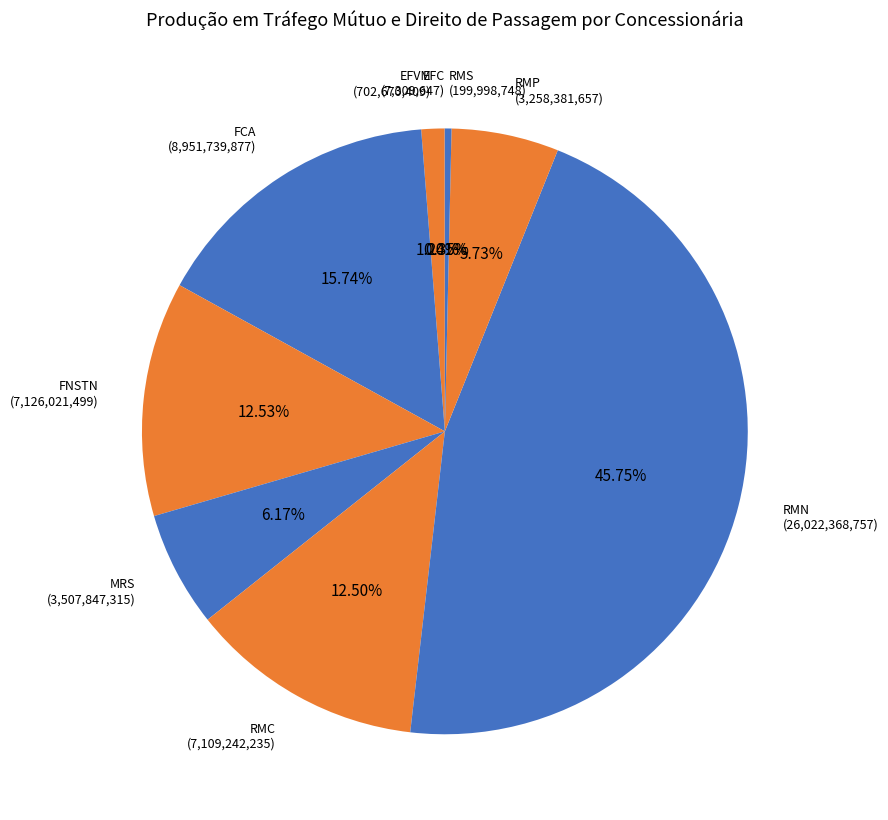

To the nearest percent, what is the combined percentage of RMS and EFVM?

2%